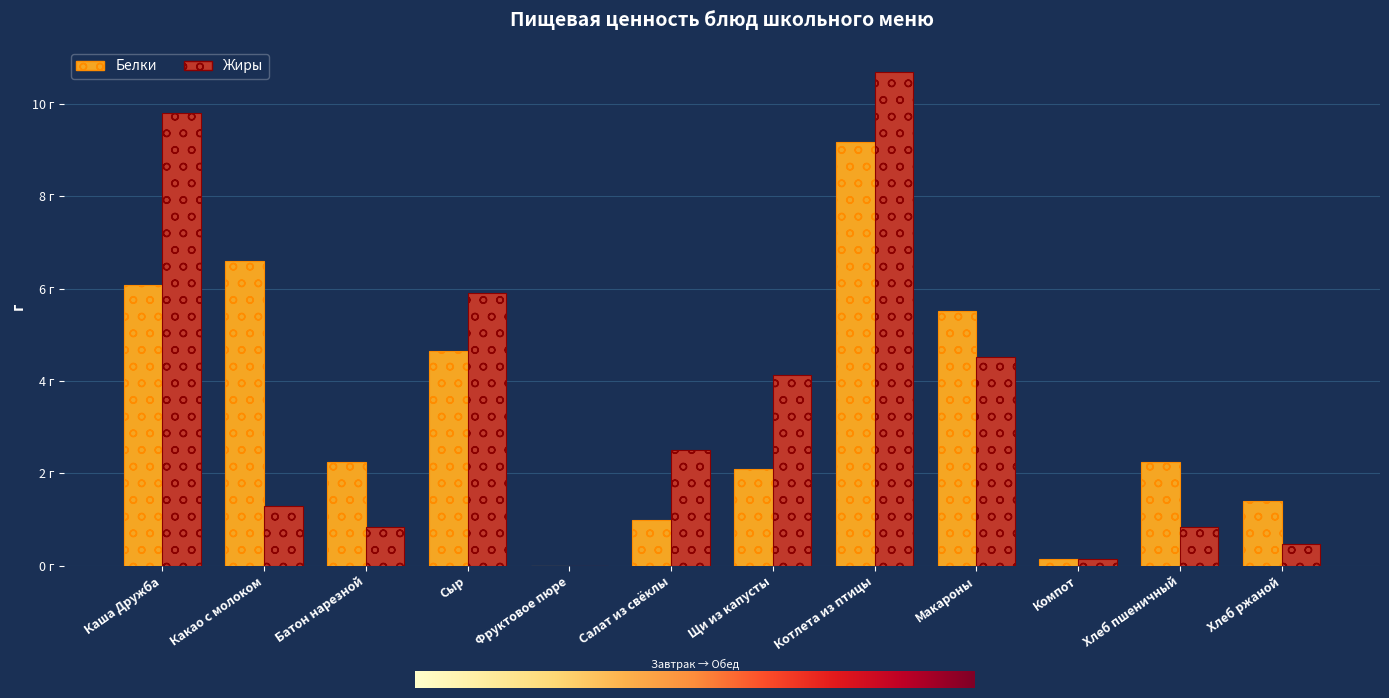

What is the value of the Жиры bar at the 11th from the left?

0.8